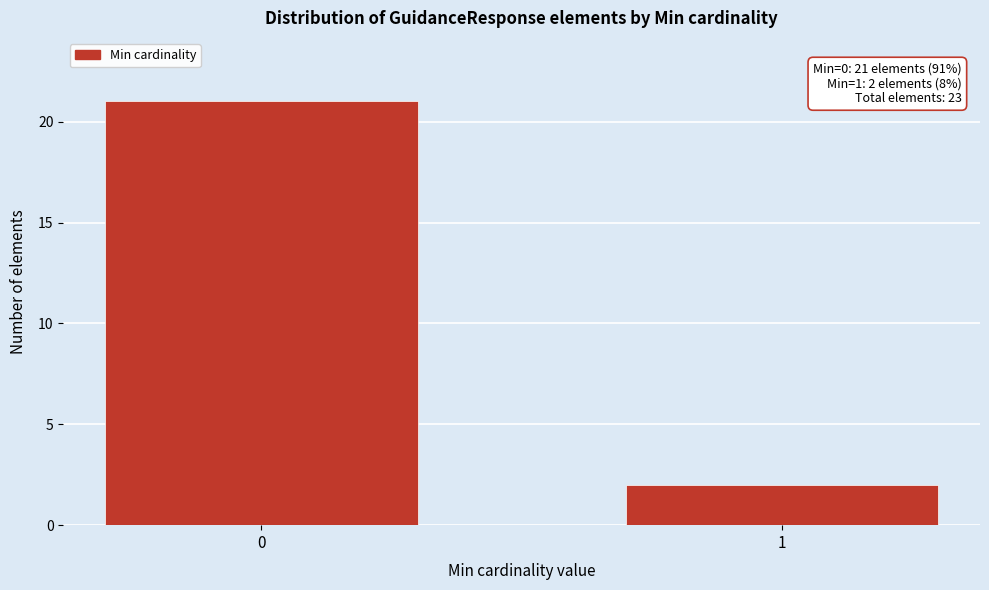

Reading right to left, list all the values displayed in this chart.

2	21